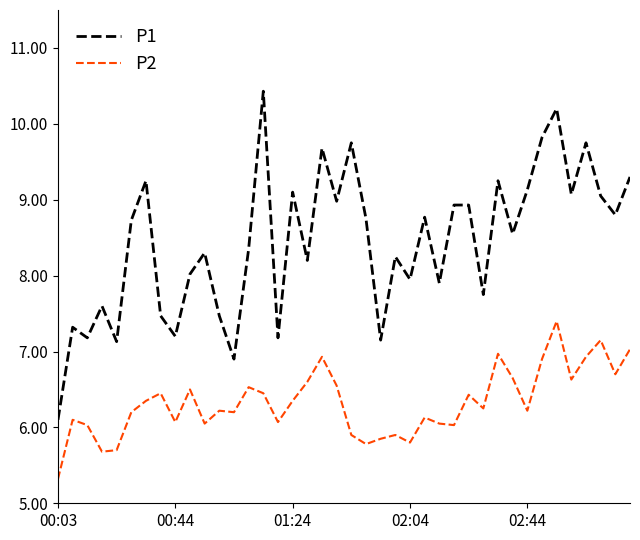

True or false: P2 and P1 cross at least once.

False